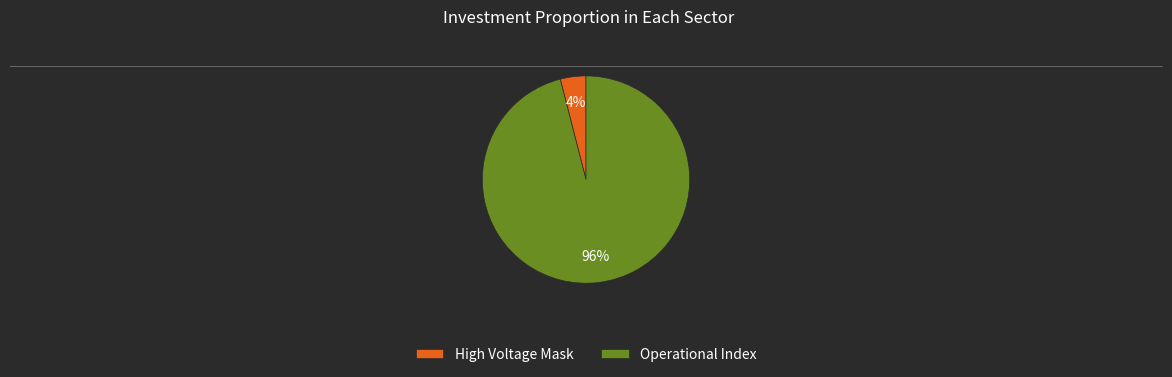

To the nearest percent, what is the difference between the largest and smallest slice percentages?

92%